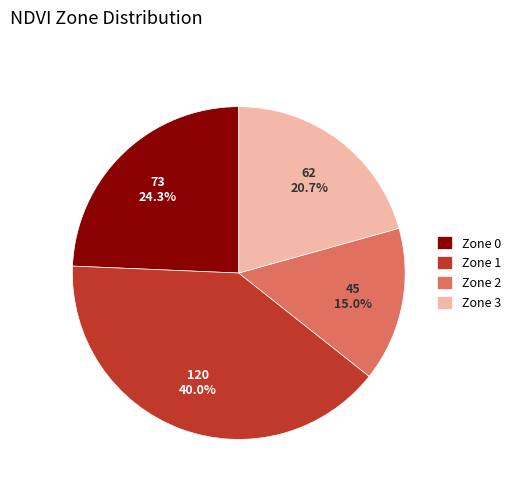

To the nearest percent, what portion does Zone 0 represent?

24%